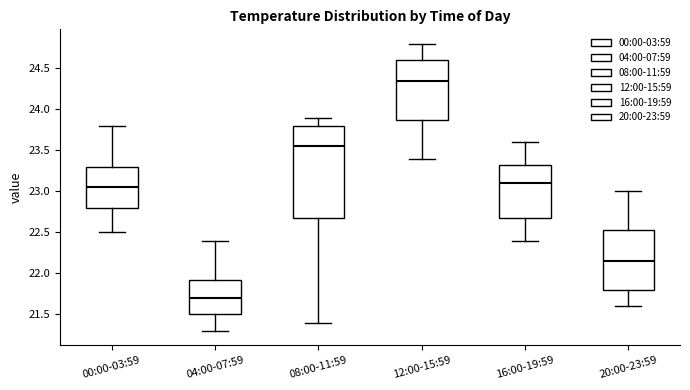

Reading left to right, read every box against the y-axis: the position of its median line, the range the box covers, and the ends of its whiskers. The values are not printed on the chart, so give them approximately, as read against the axis.

00:00-03:59: median 23.05, box 22.80 to 23.30, whiskers 22.50 to 23.80
04:00-07:59: median 21.70, box 21.50 to 21.95, whiskers 21.30 to 22.40
08:00-11:59: median 23.55, box 22.70 to 23.80, whiskers 21.40 to 23.90
12:00-15:59: median 24.35, box 23.90 to 24.60, whiskers 23.40 to 24.80
16:00-19:59: median 23.10, box 22.70 to 23.35, whiskers 22.40 to 23.60
20:00-23:59: median 22.15, box 21.80 to 22.55, whiskers 21.60 to 23.00